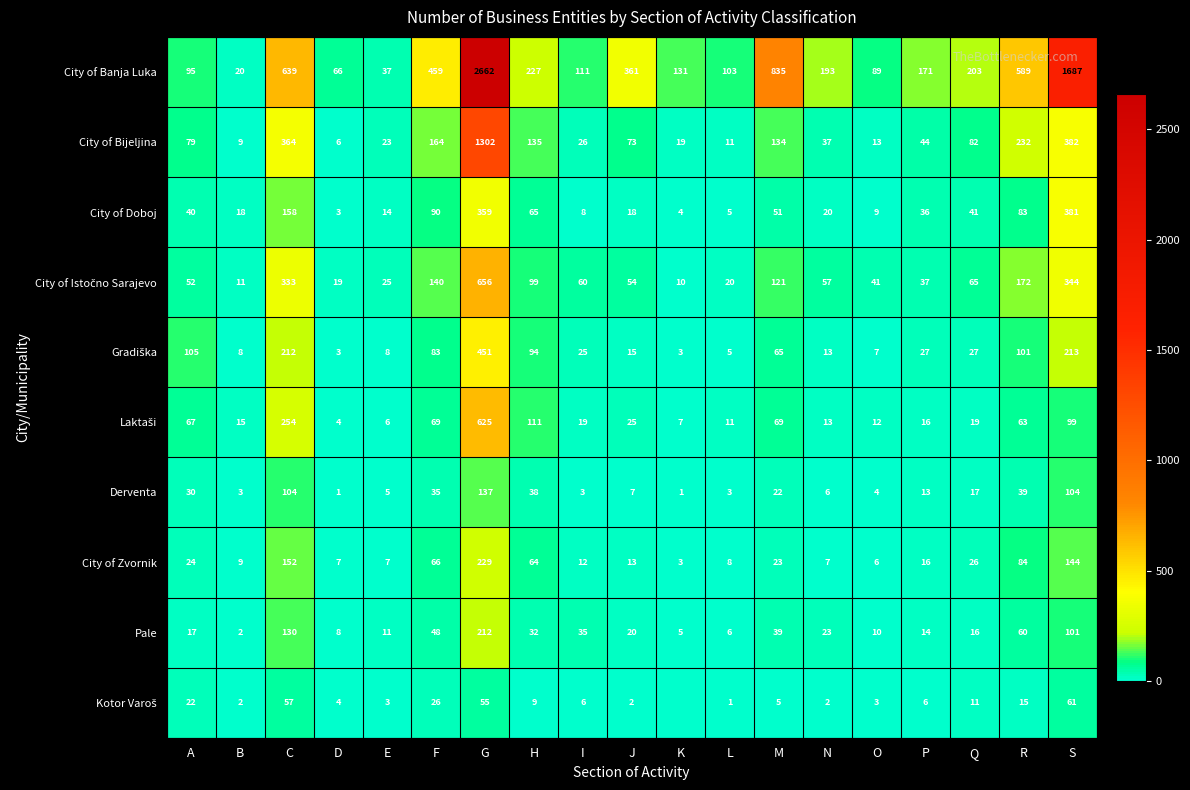

List the labels in order of Pale value, largest first.

G, C, S, R, F, M, I, H, N, J, A, Q, P, E, O, D, L, K, B